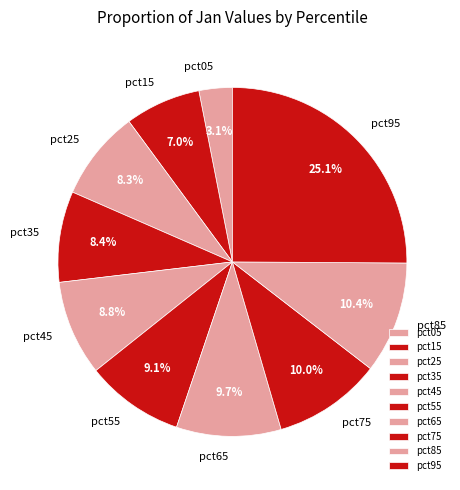

Which category has the smallest portion of the pie?

pct05